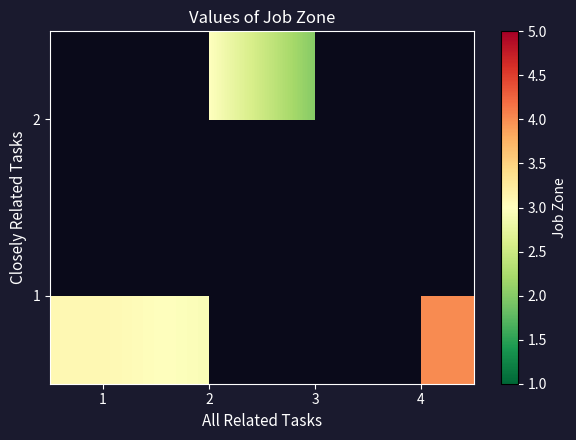

Which has a higher value, 1 or 2?

1